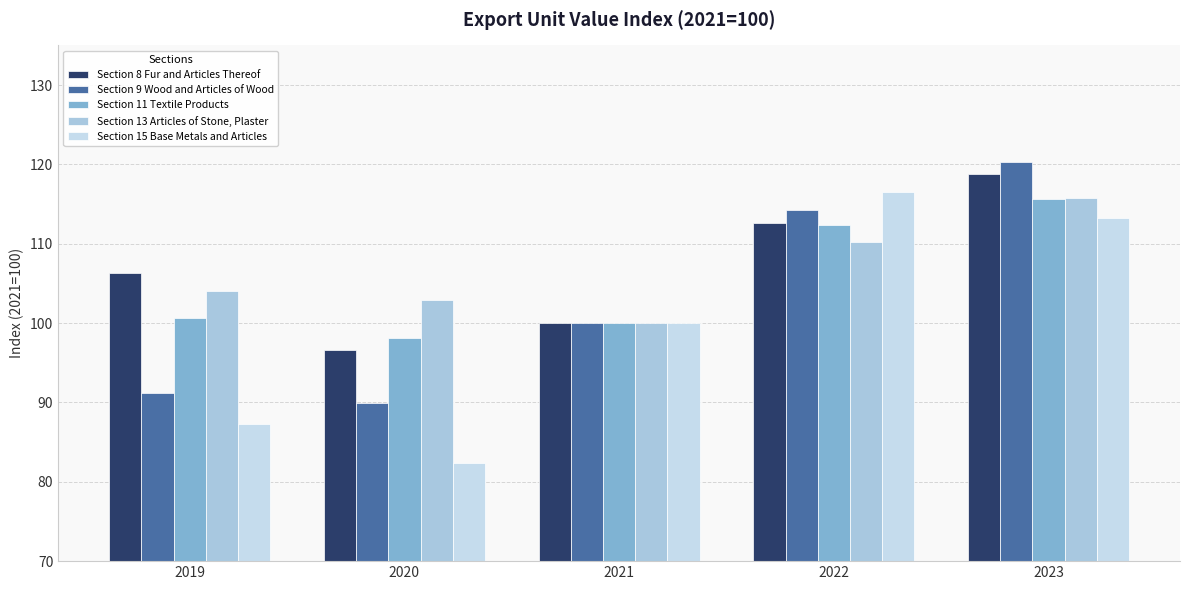

What is the maximum value shown in the chart?

120.3